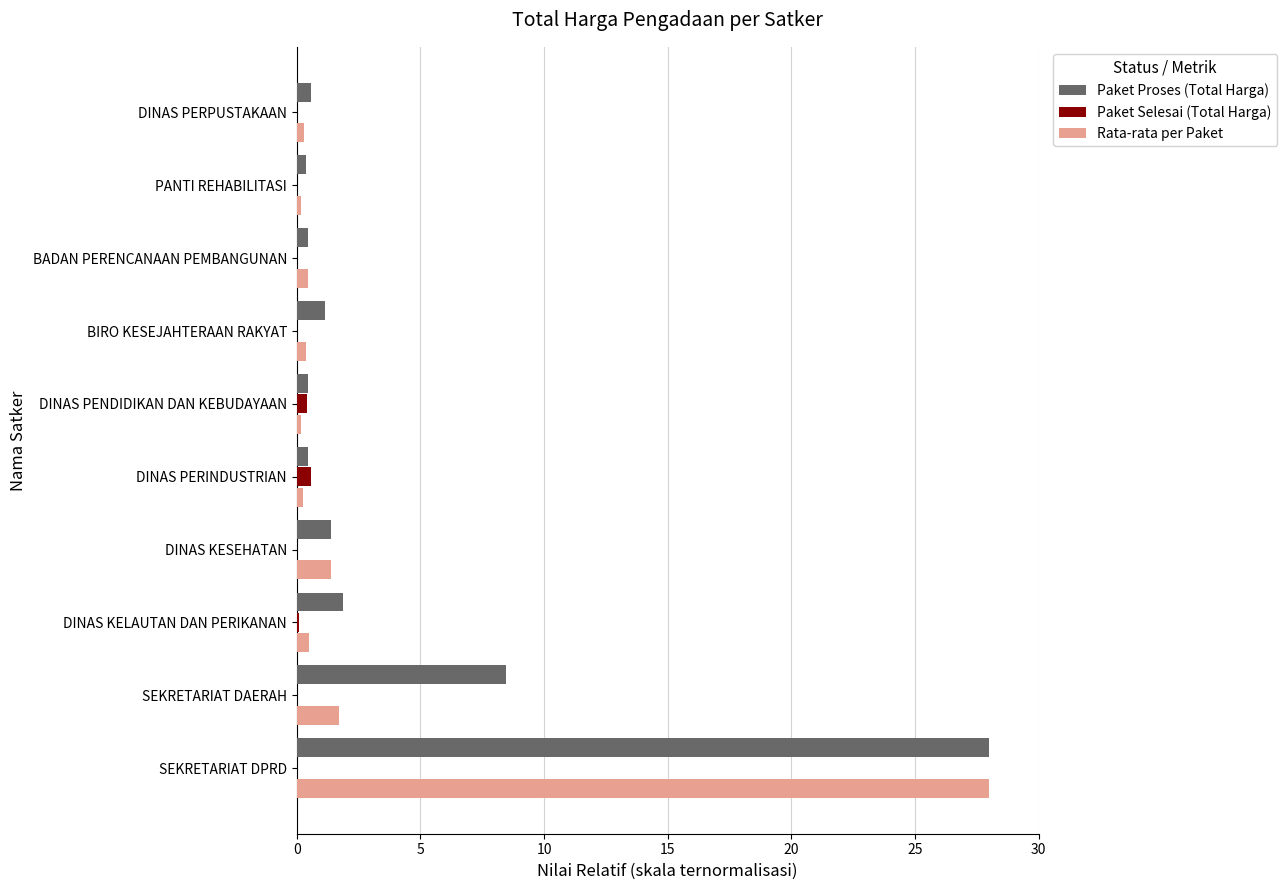

Which series has the largest total across all categories?

Paket Proses (Total Harga)